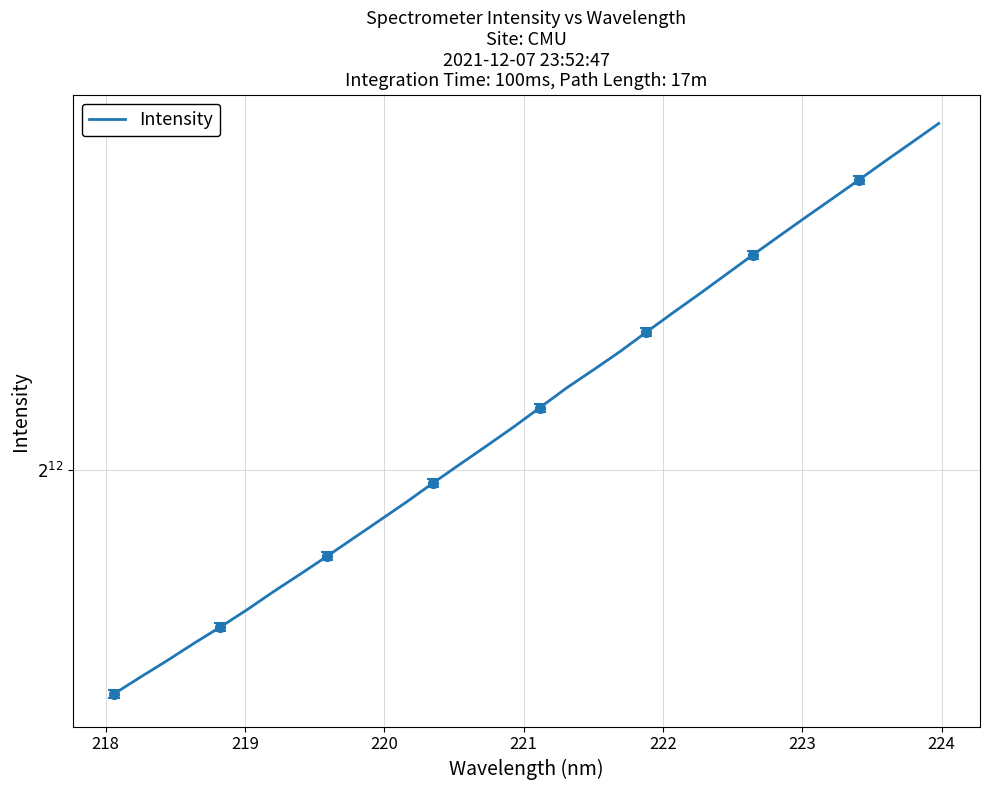

True or false: the data shows 2746.8 at 12.

False